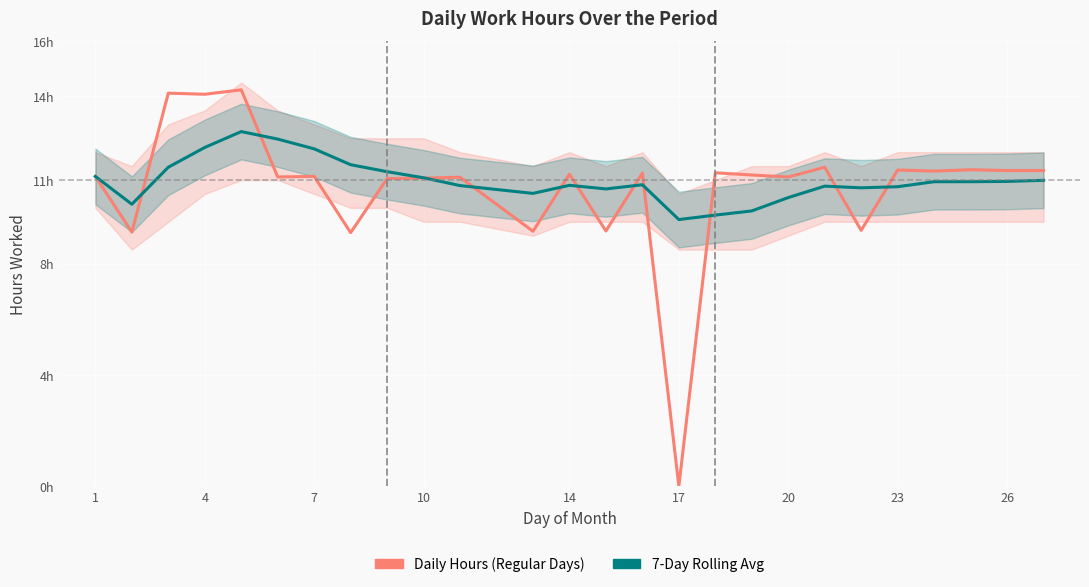

In Daily Hours (Regular Days), how many points are higher than both neighbors (excluding endpoints)?

10